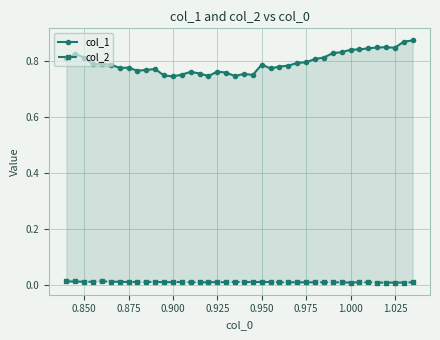

Where is col_1 nearest to the value 0?

0.900